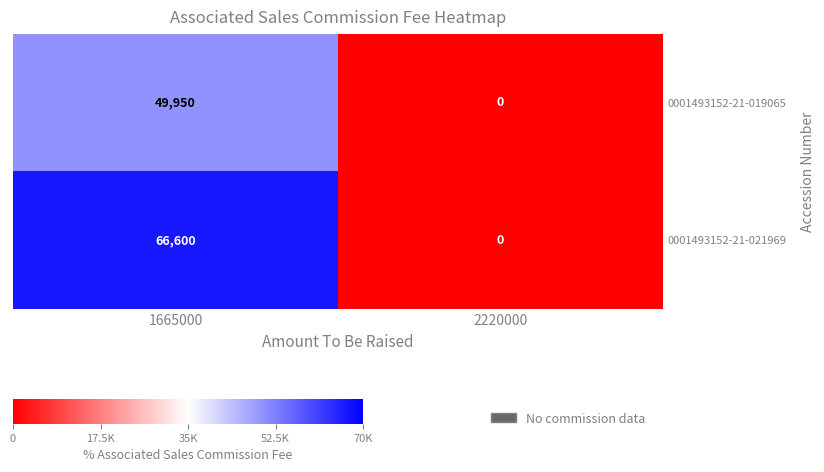

What is the sum of the 0001493152-21-021969 values at 2220000 and 1665000?

66600